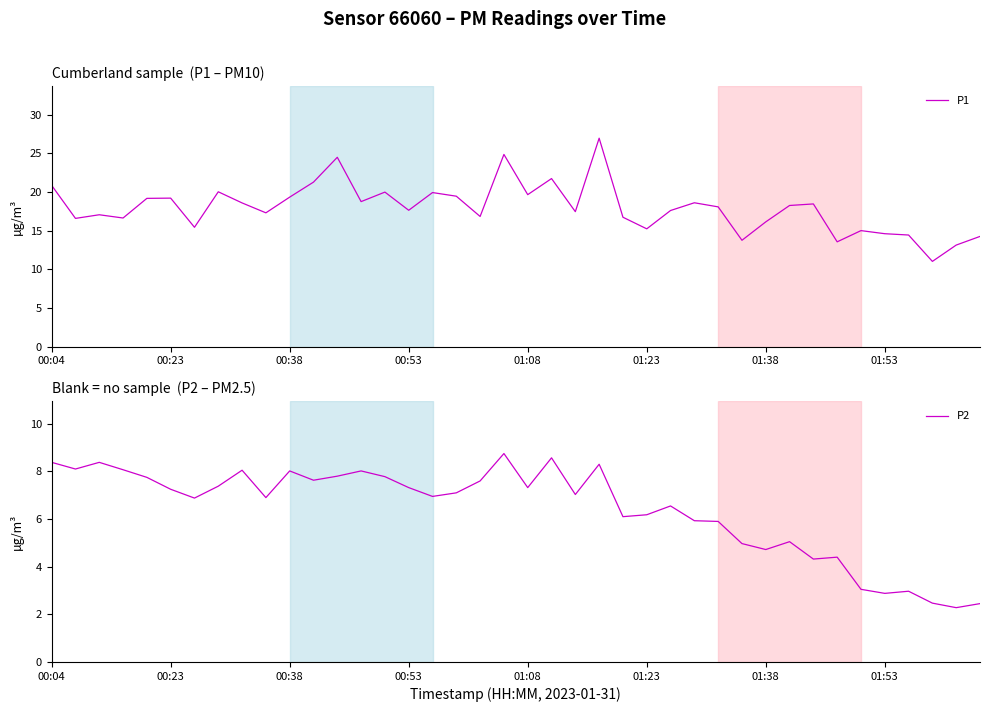

True or false: P1 and P2 cross at least once.

False